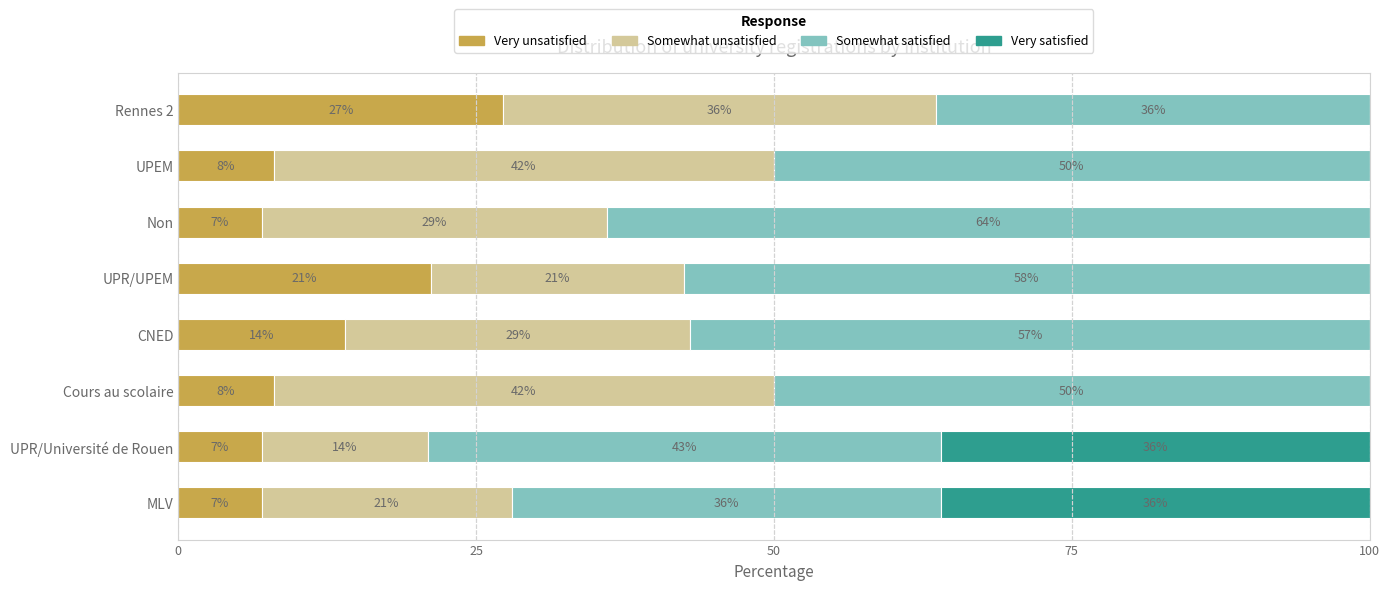

What is the sum of the Very unsatisfied values at MLV and UPR/Université de Rouen?

14.0